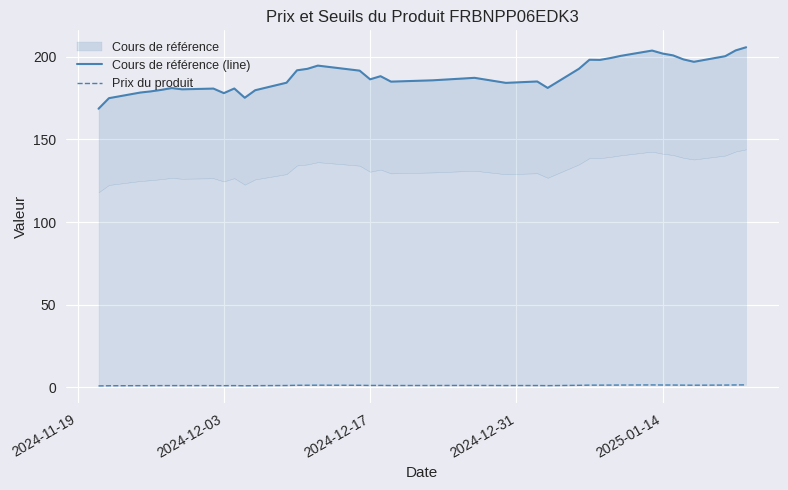

Which series has the widest spread of values?

Cours de référence (line)